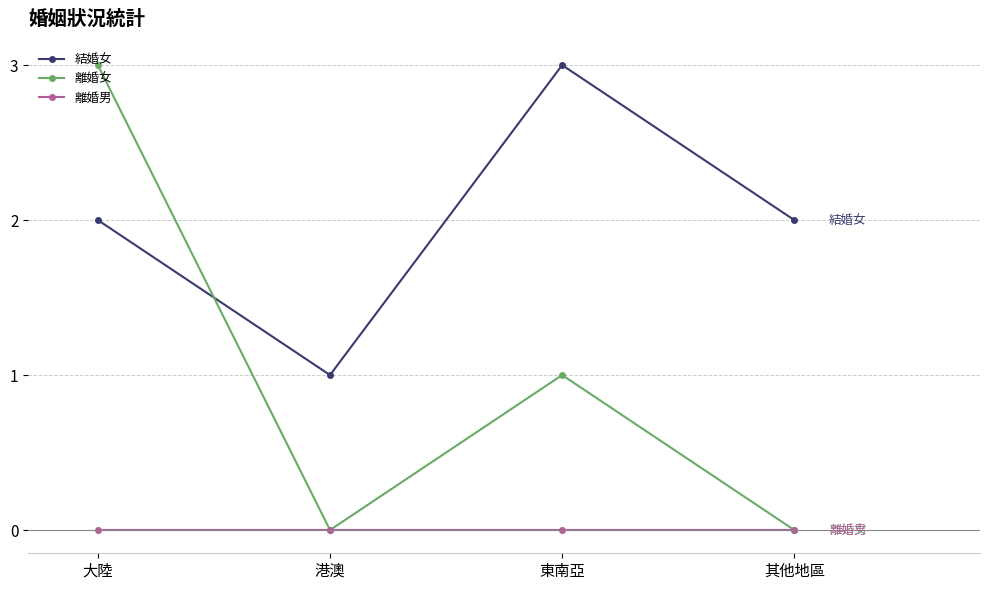

Where is the first local minimum for 結婚女?

港澳